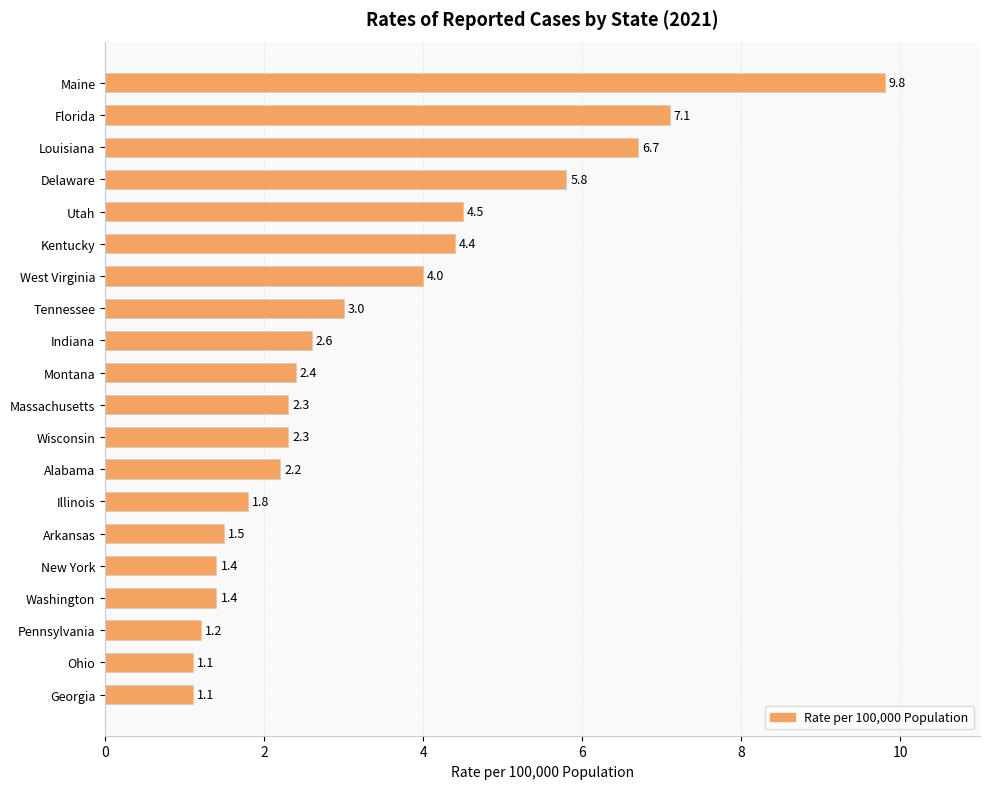

What is the average value?

3.3